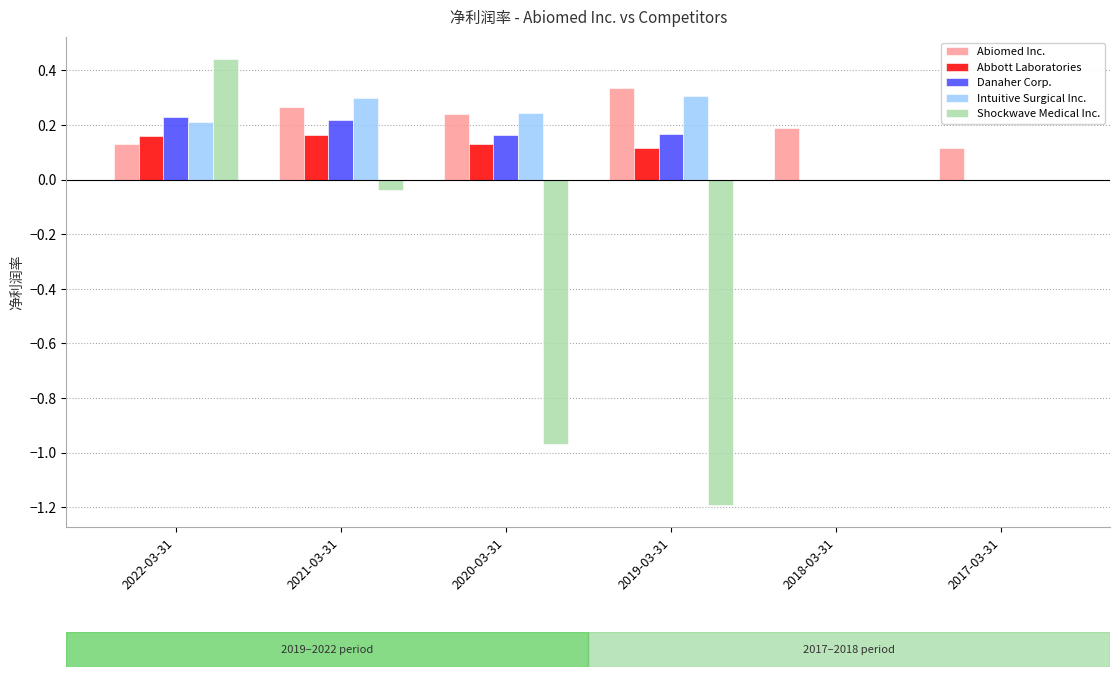

Which category has the highest value in the Abiomed Inc. series?

2019-03-31